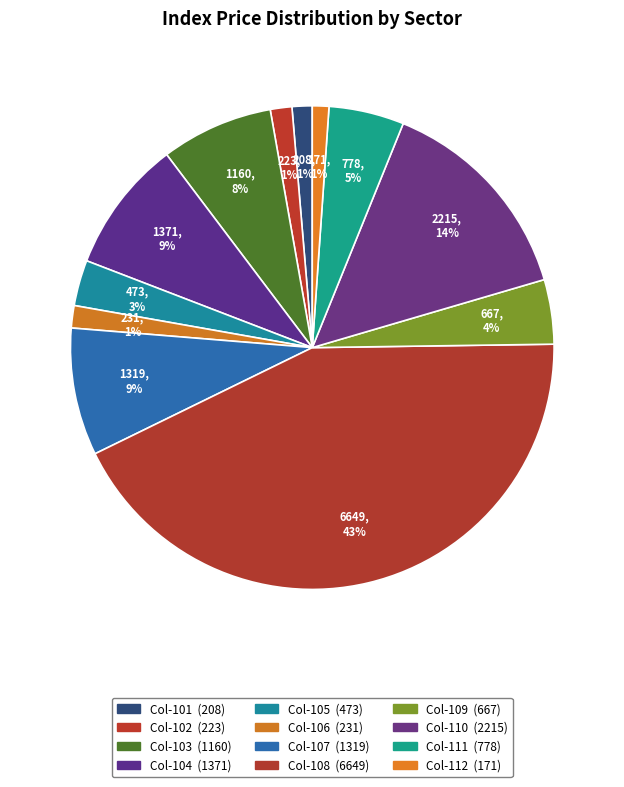

To the nearest percent, what is the average slice percentage?

8%